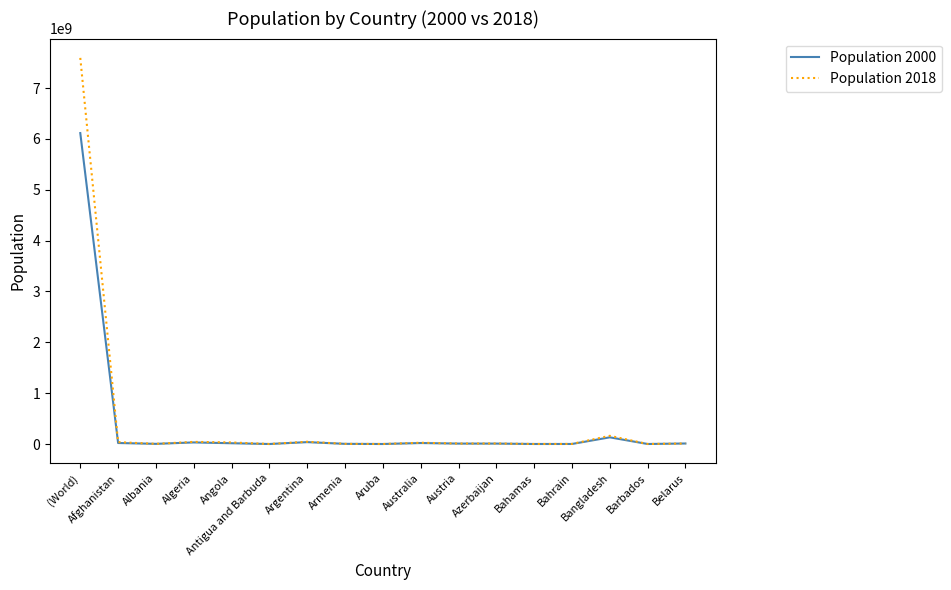

List the series in order of their peak value, lowest first.

Population 2000, Population 2018